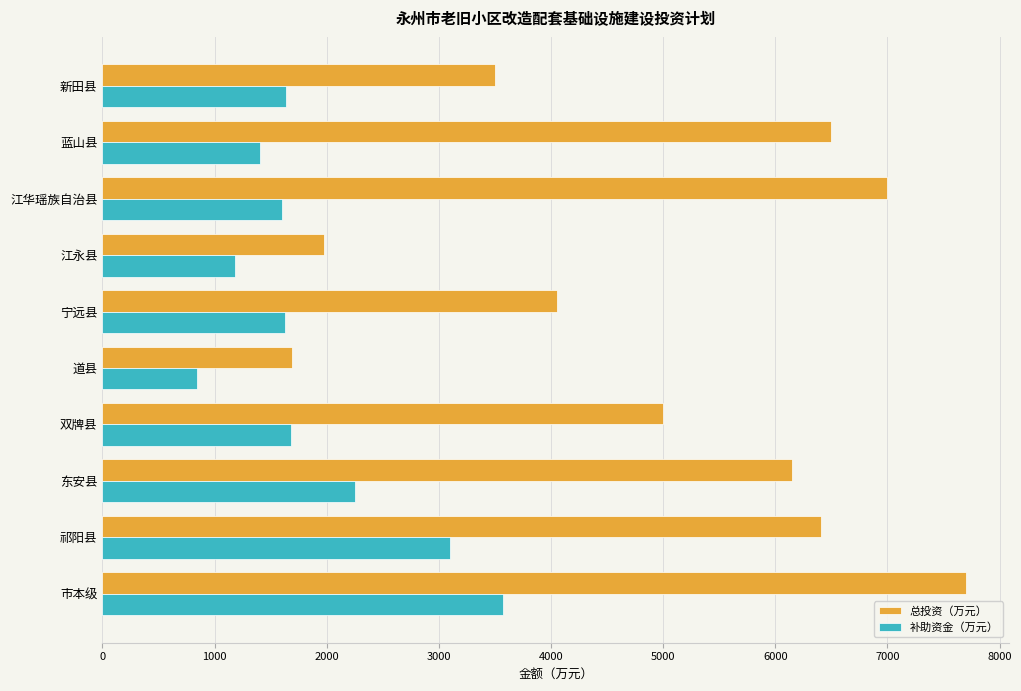

What is the average value of the 补助资金（万元） series?

1890